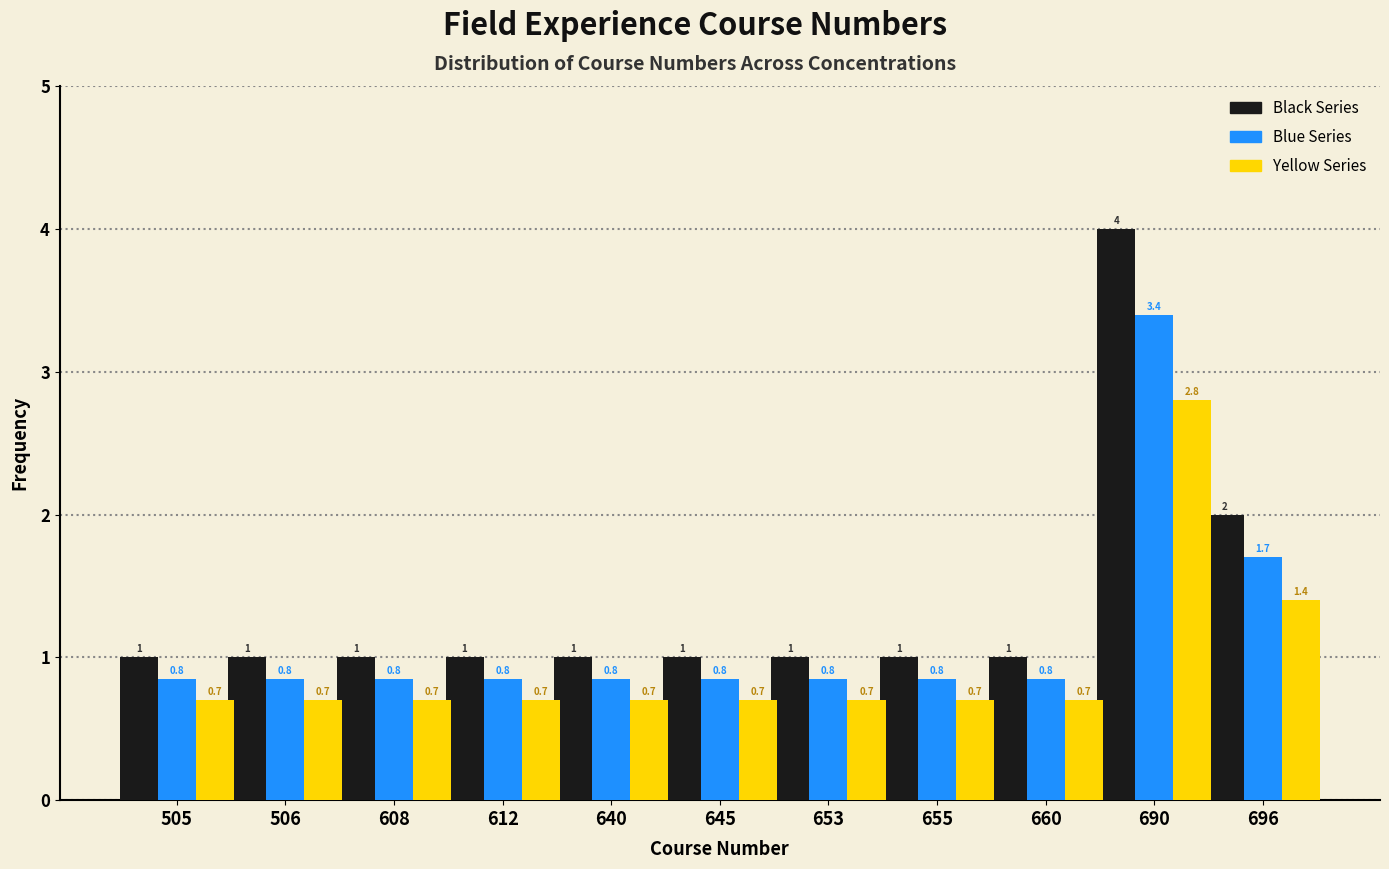

What is the minimum value for Black Series?

1.0